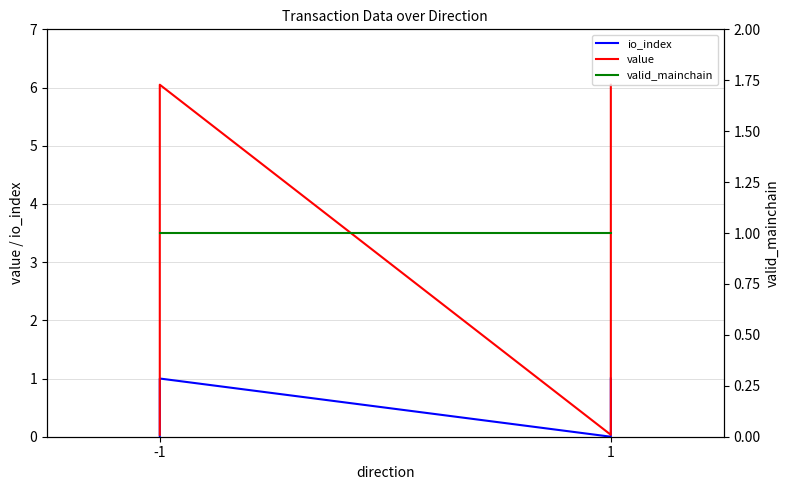

What is the highest value of the valid_mainchain series?

1.0